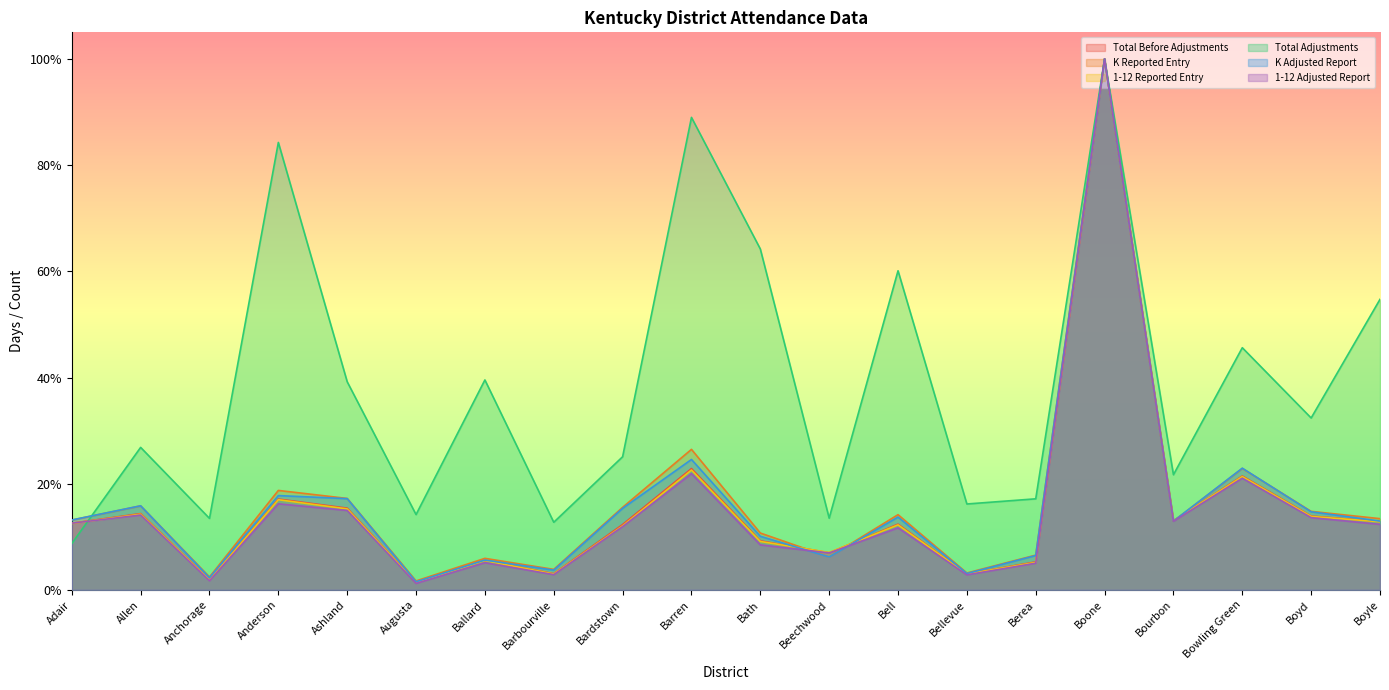

After their last crossing, which series has the higher values: Total Before Adjustments or K Adjusted Report?

K Adjusted Report